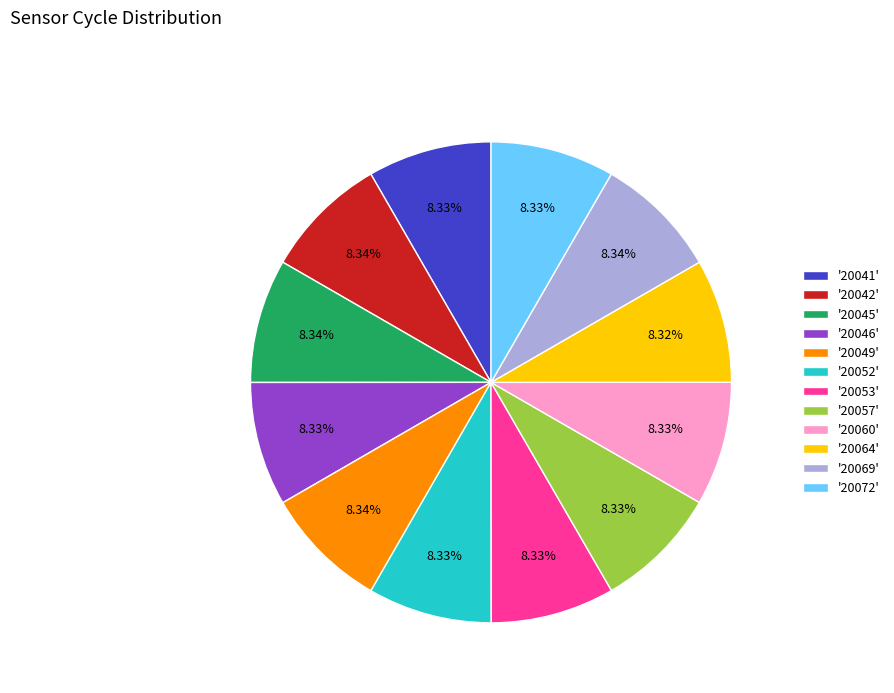

Does any single category account for the majority?

No